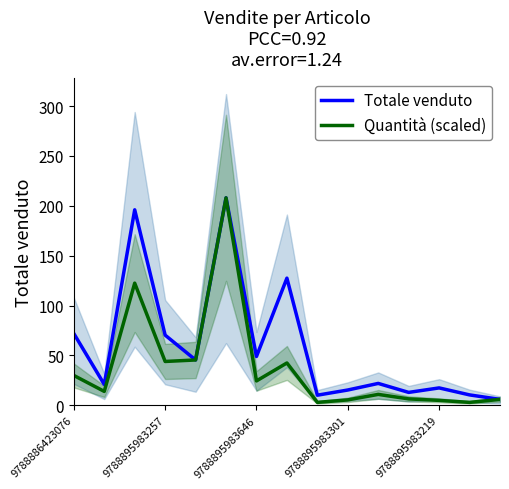

The Quantità (scaled) series shows 24.5 at 9788895983646. True or false?

True